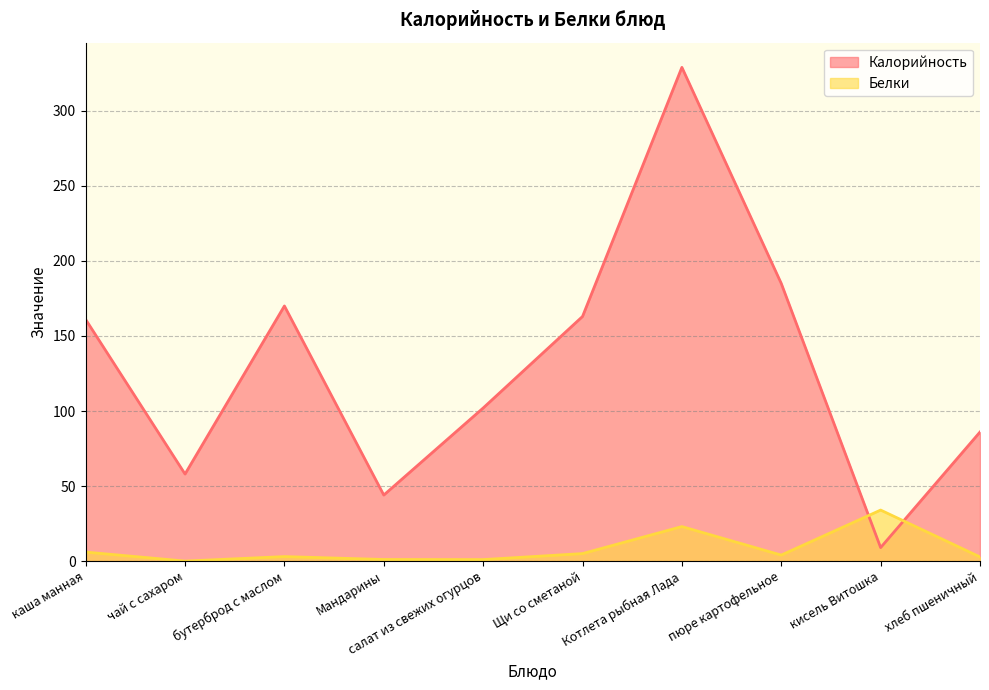

What are all the series names shown in the legend?

Калорийность, Белки